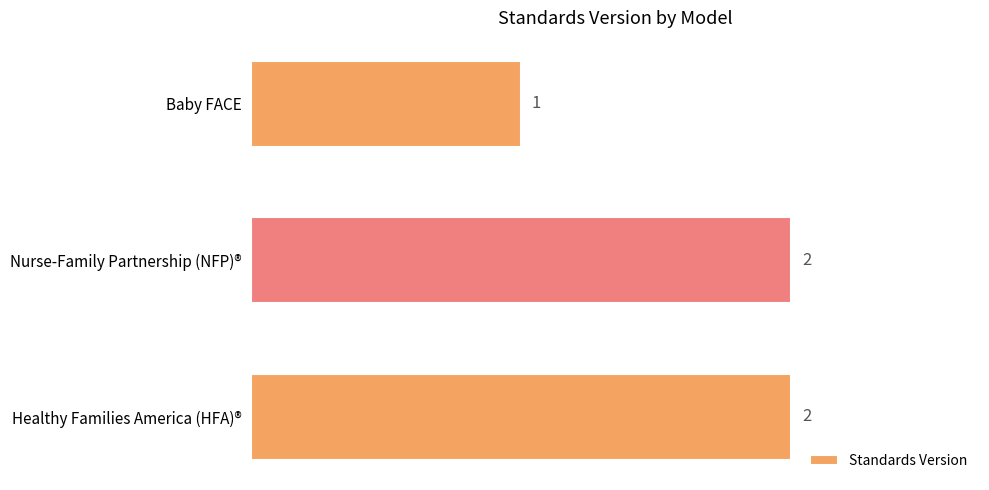

Which category has the lowest value across all series?

Baby FACE